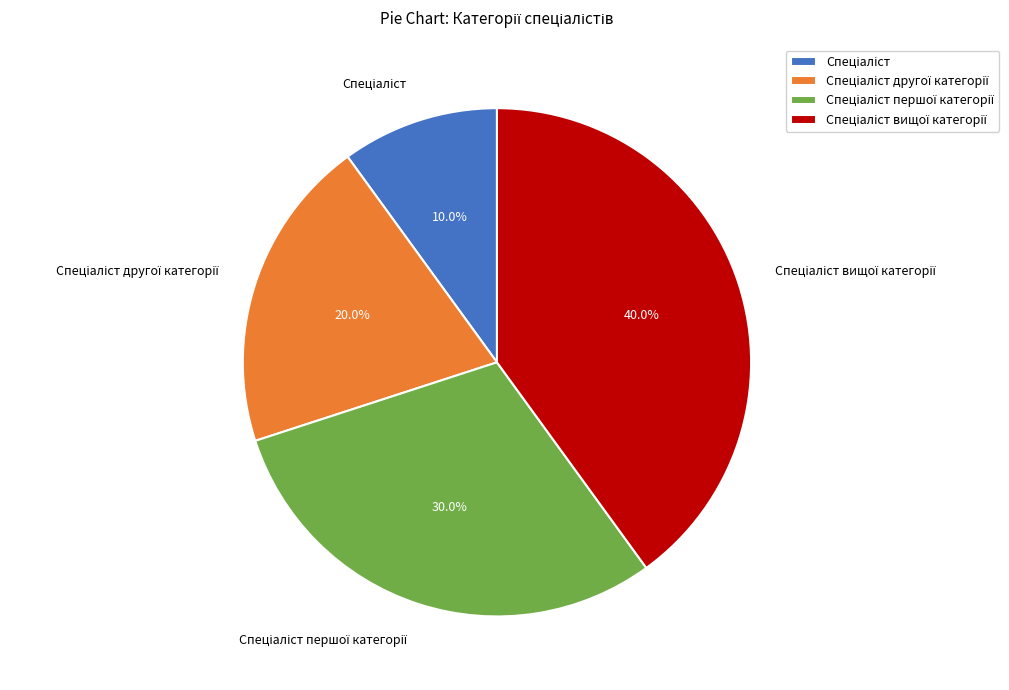

Does any single category account for the majority?

No